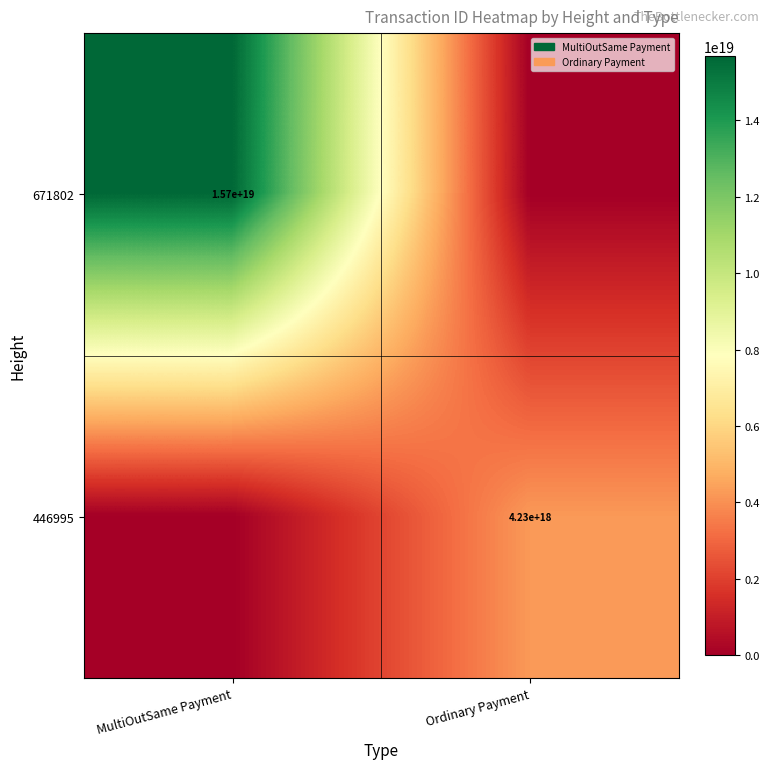

True or false: 446995 has a value of 1721984581003863552 at Ordinary Payment.

False